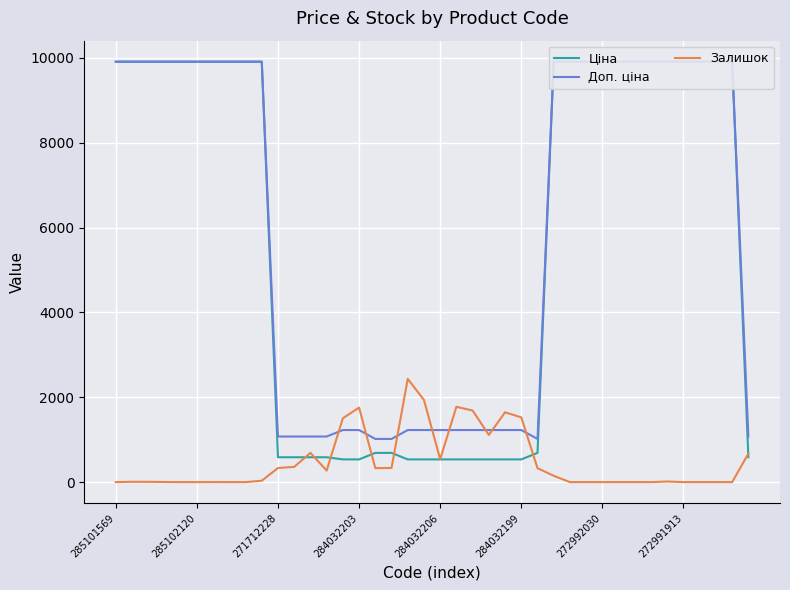

How many times do Залишок and Ціна cross each other?

7